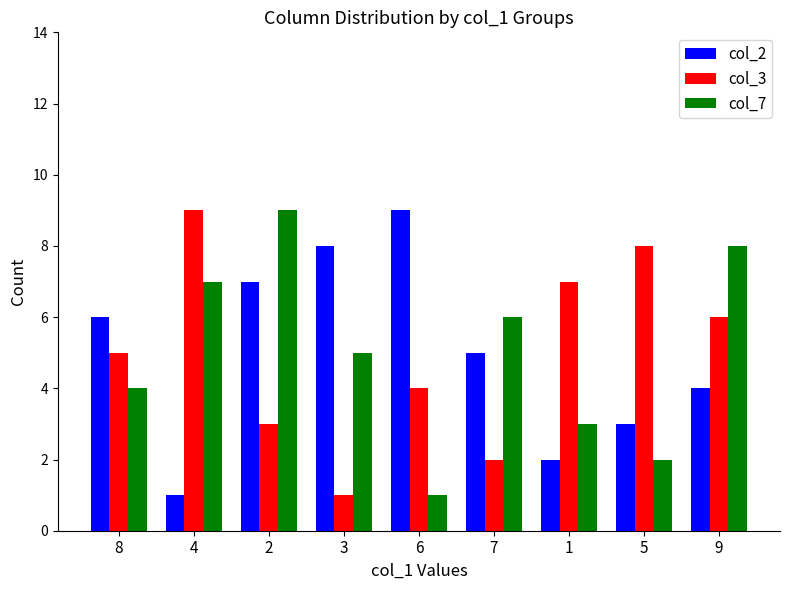

What position from the right is 5?

2